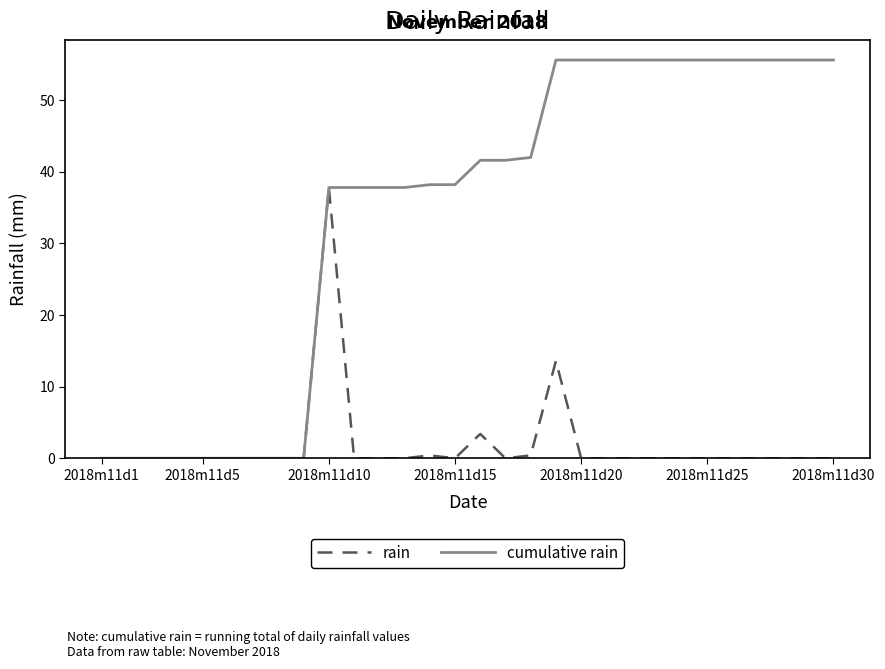

What is the difference between the maximum and minimum values in the cumulative rain series?

55.6